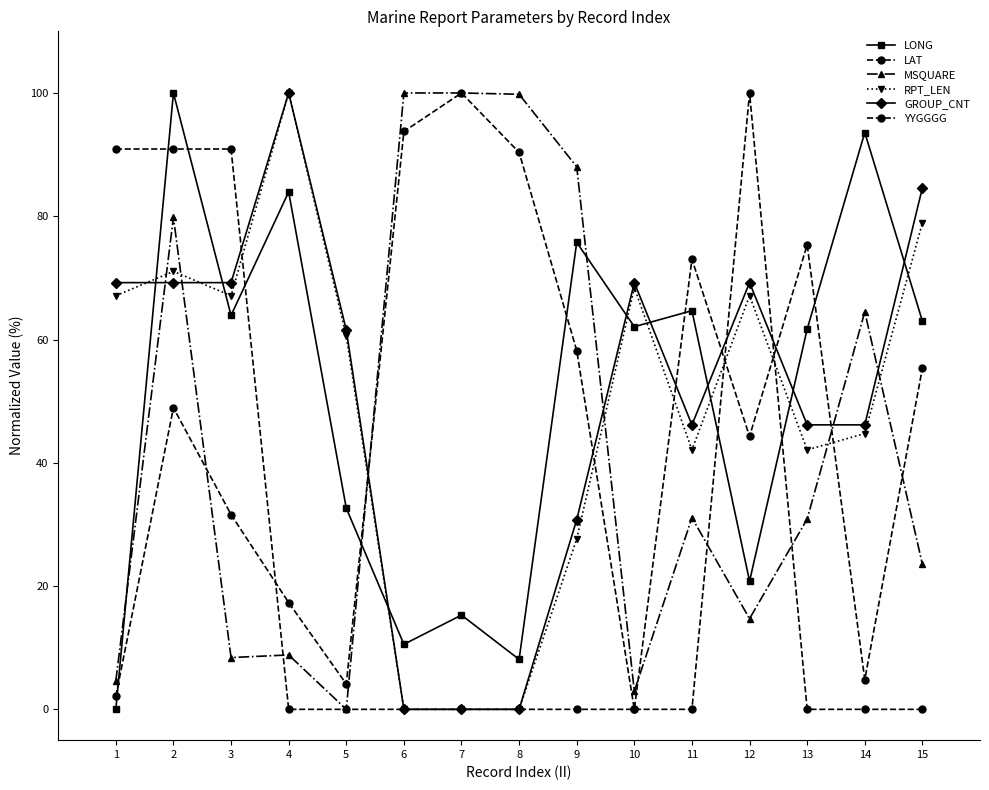

True or false: MSQUARE has more than 2 interior local peaks.

True